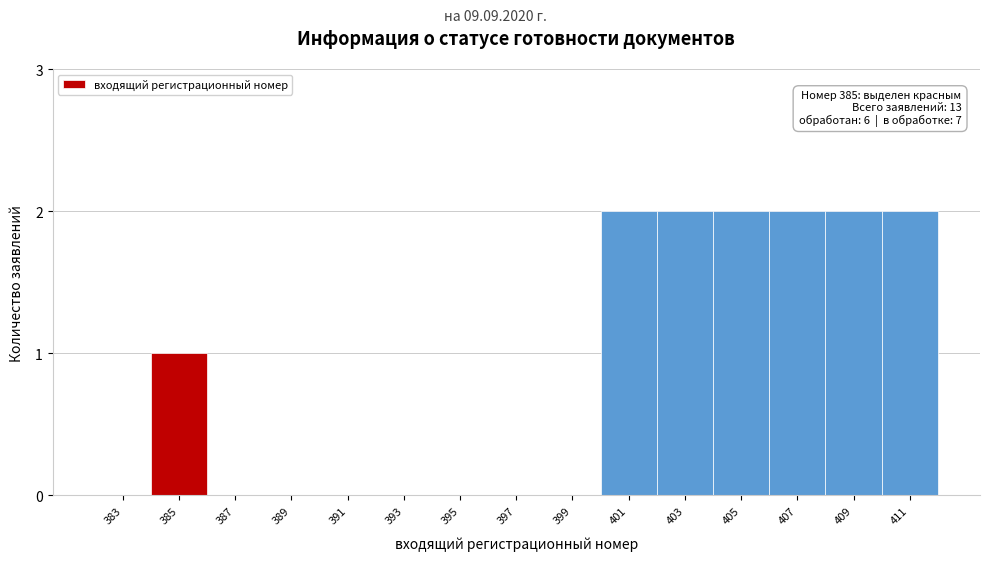

Reading left to right, what are all the values shown in this chart?

383=0	385=1	387=0	389=0	391=0	393=0	395=0	397=0	399=0	401=2	403=2	405=2	407=2	409=2	411=2